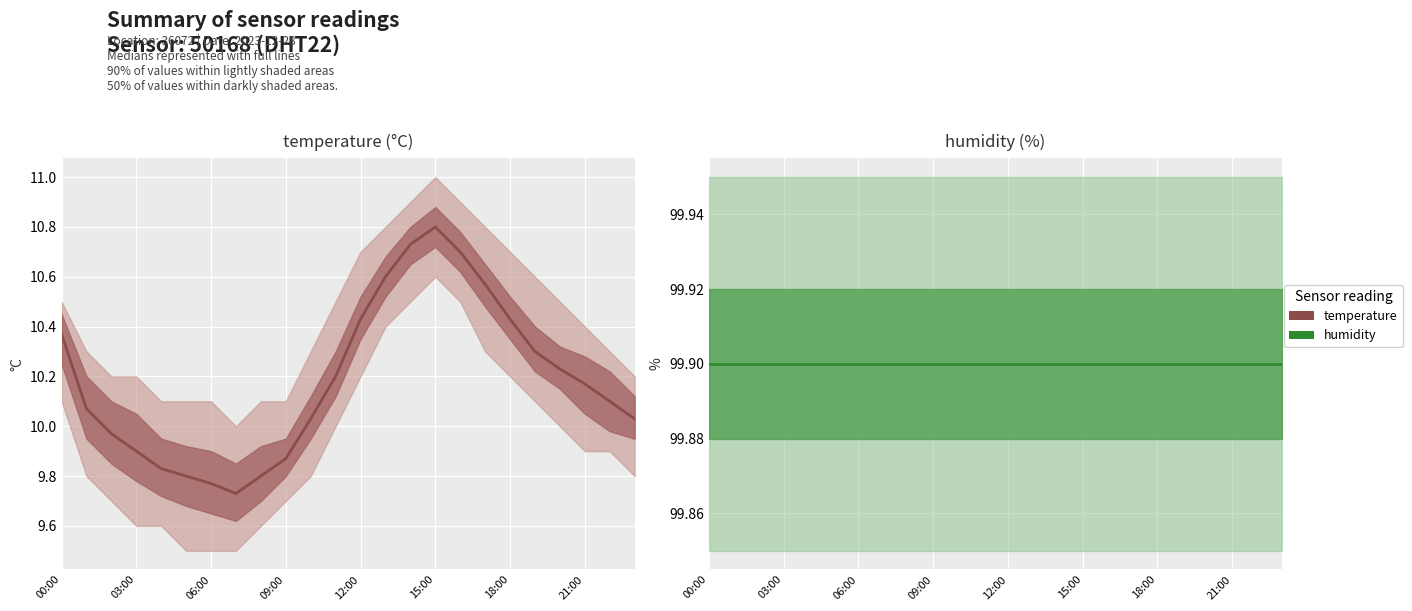

At which label does temperature first exceed 10?

00:00